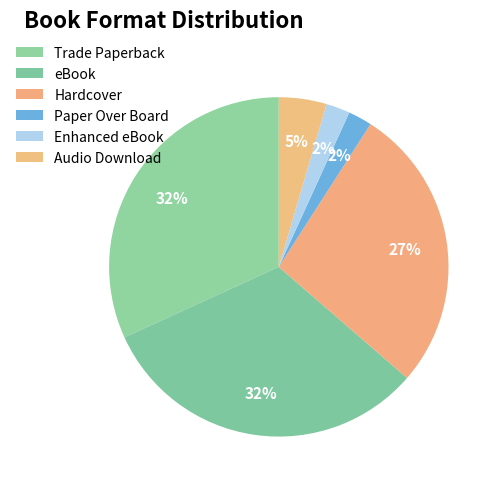

How many slices are in this pie chart?

6